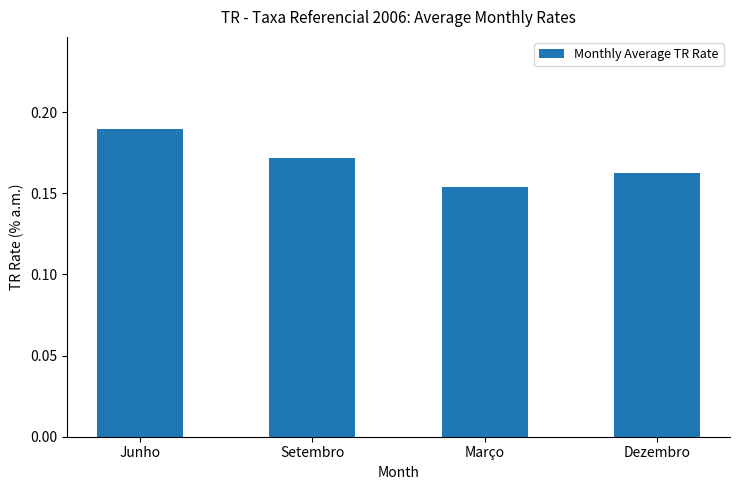

Rank the categories by value from highest to lowest.

Junho, Setembro, Dezembro, Março